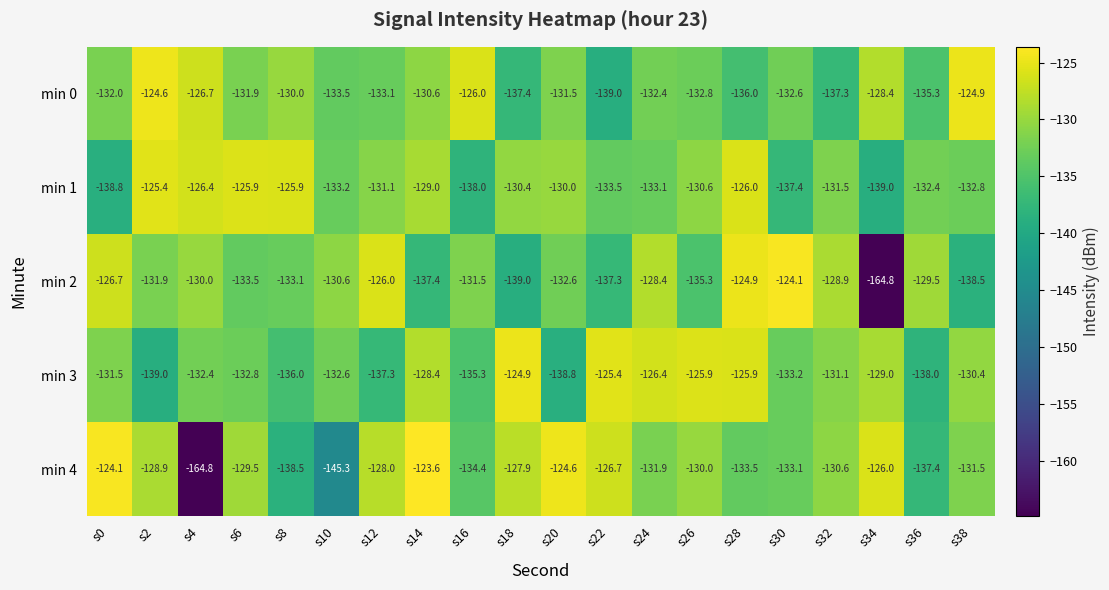

Which series has the widest spread of values?

min 4